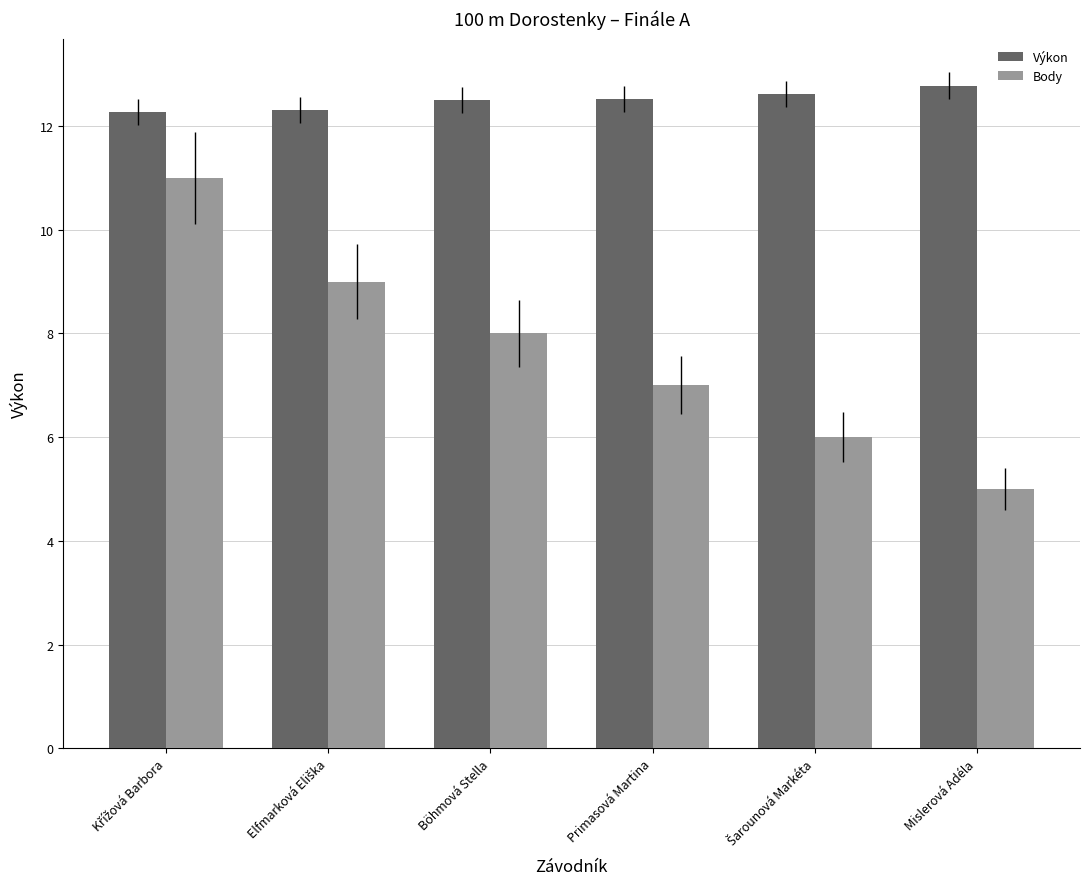

What is the approximate value of Body at Böhmová Stella?

8.0